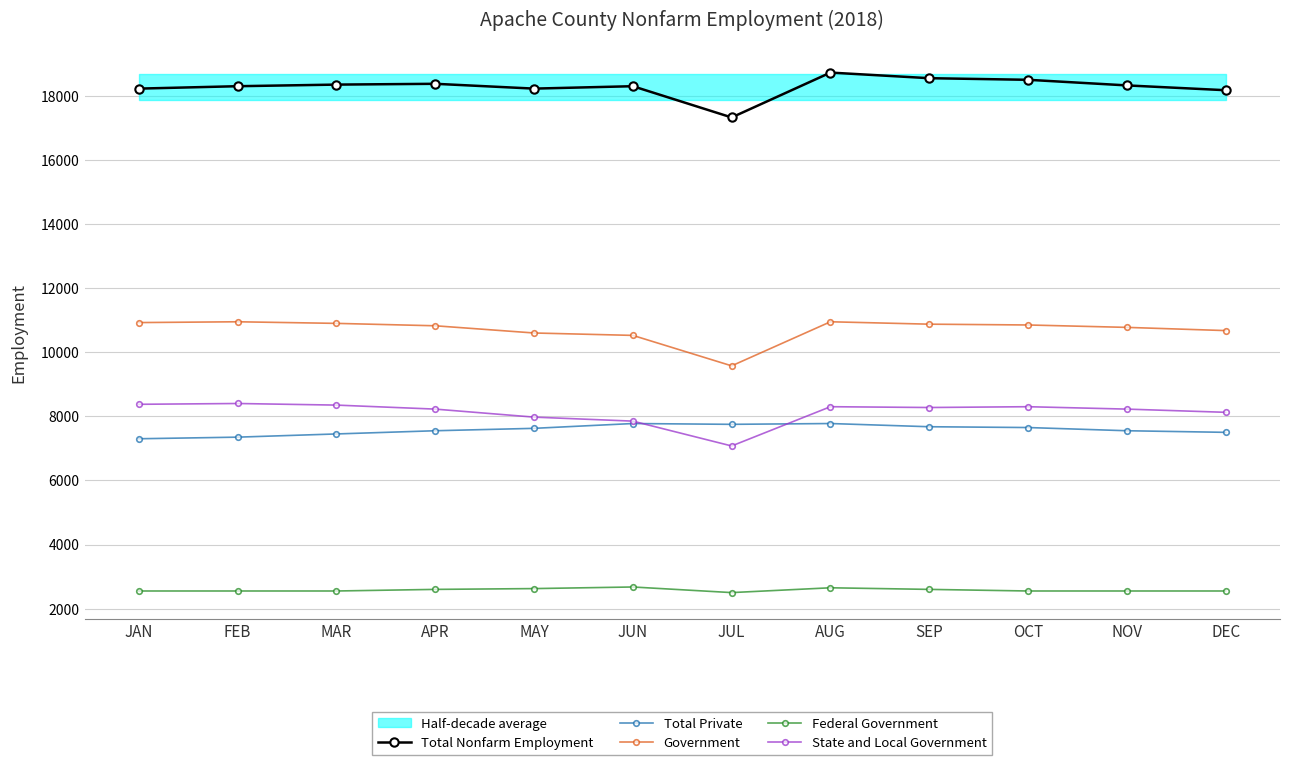

Count the number of categories in the chart.

12